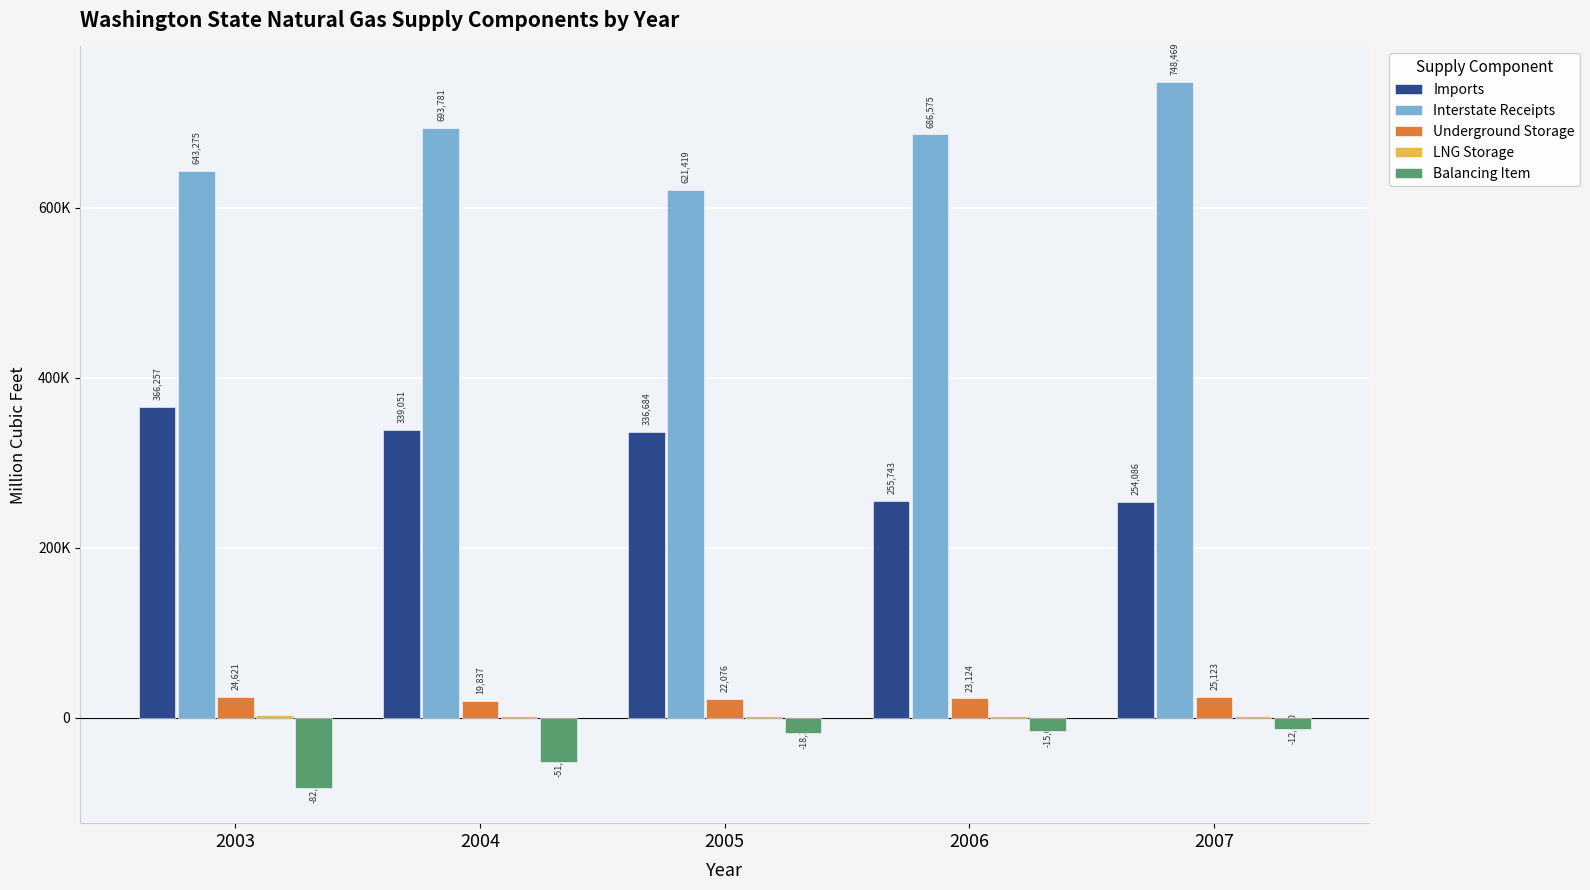

What is the difference between the Underground Storage values at 2007 and 2006?

1999